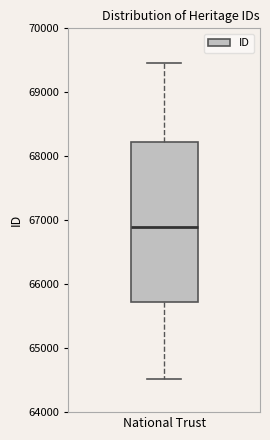

Where is the upper edge of the box for National Trust on the y-axis? The values are not printed on the chart, so give them approximately, as read against the axis.

68200